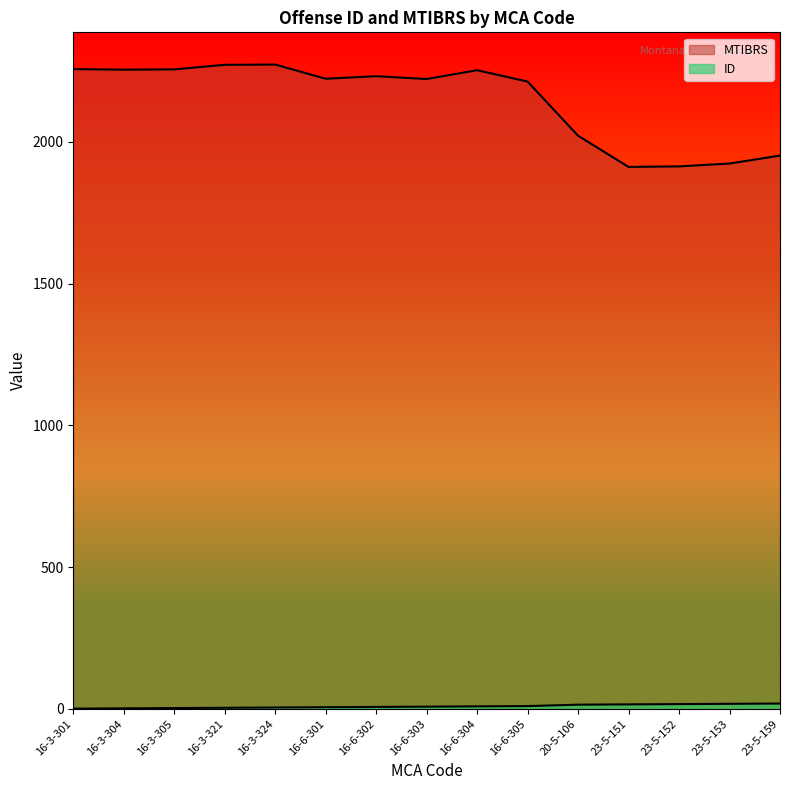

How many interior local valleys does the MTIBRS series have?

4